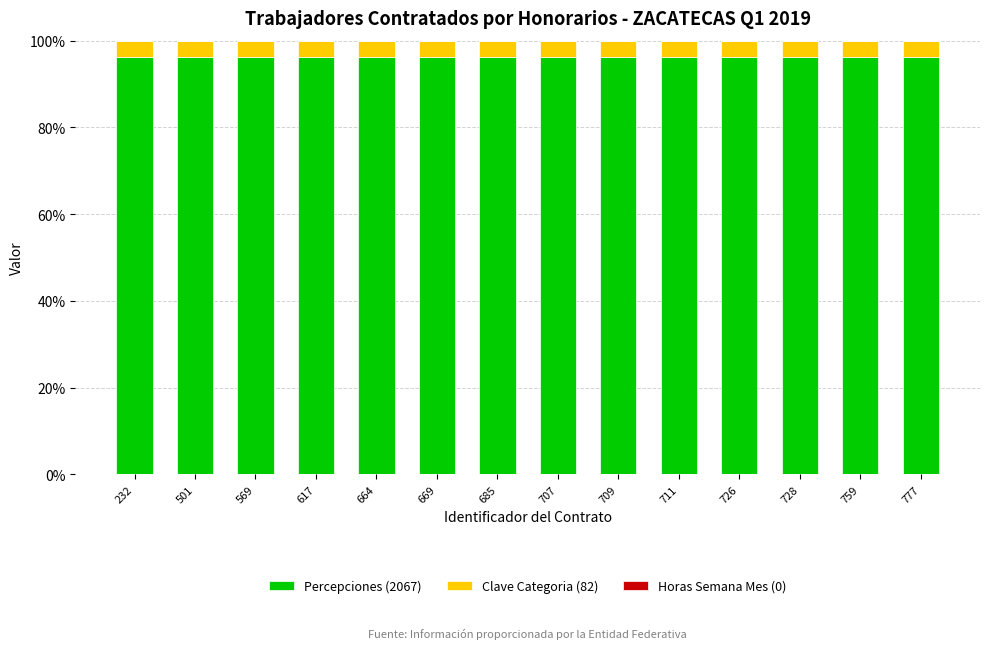

The value of Percepciones (2067) at 777 is 147.6. True or false?

False